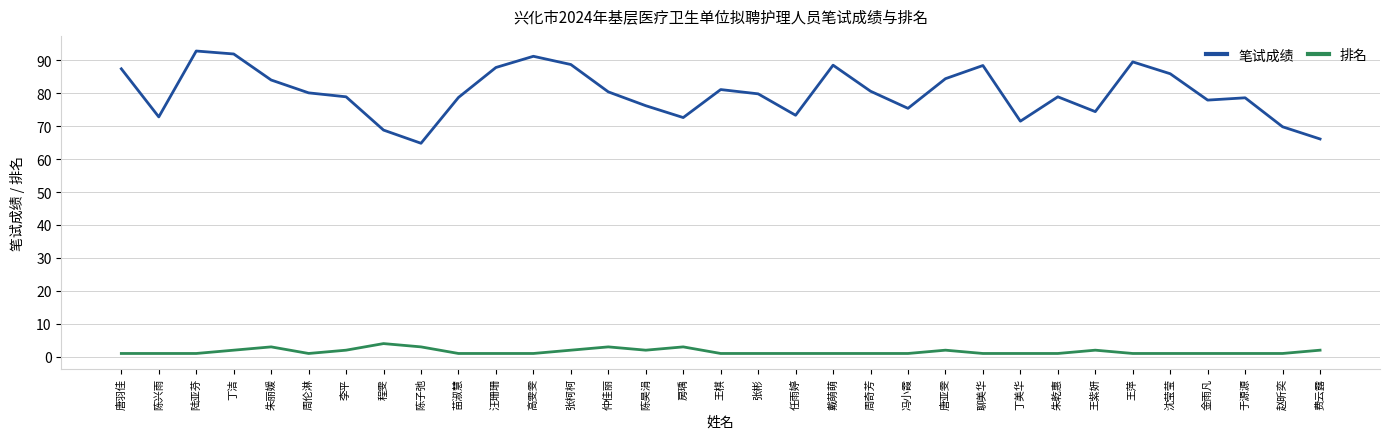

What is the smallest value displayed?

1.0